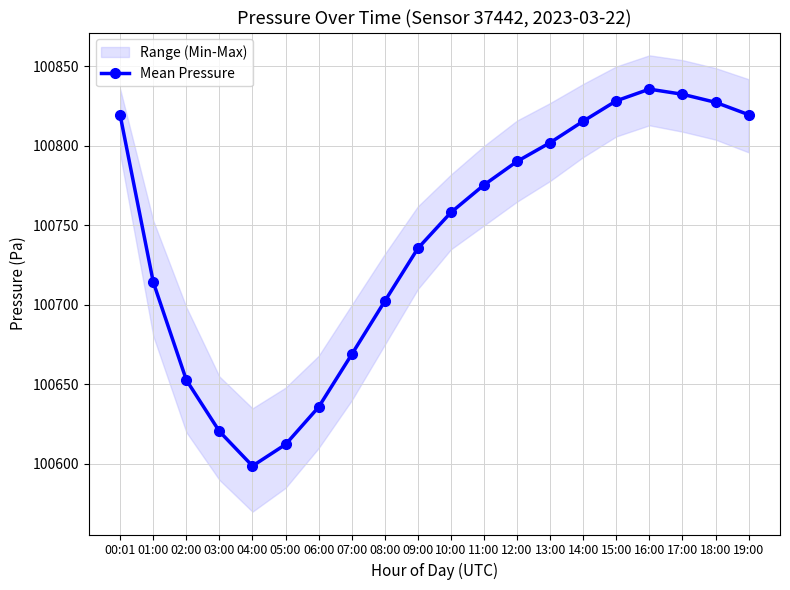

What is the greatest value displayed?

100835.8